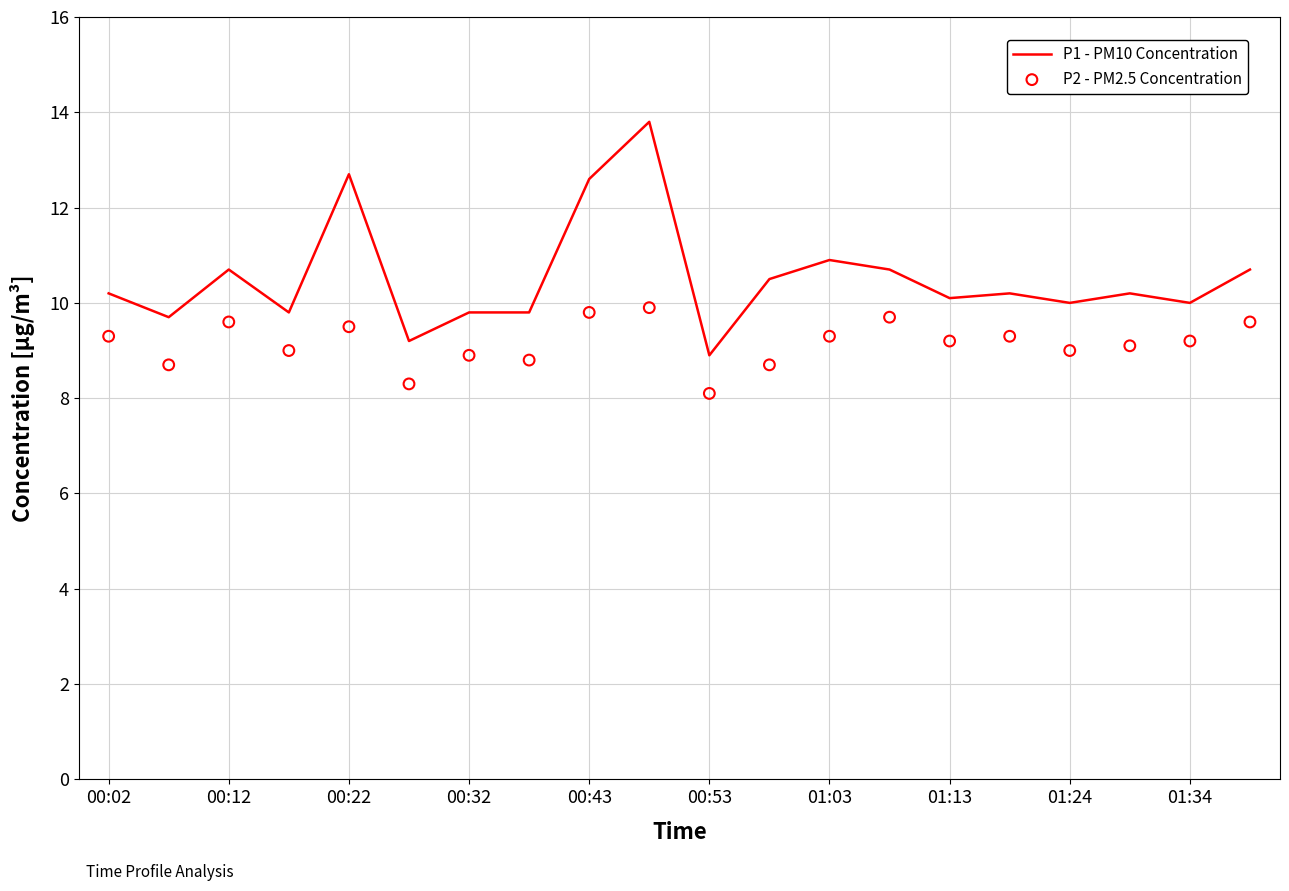

At how many categories does at least one series exceed 10?

12